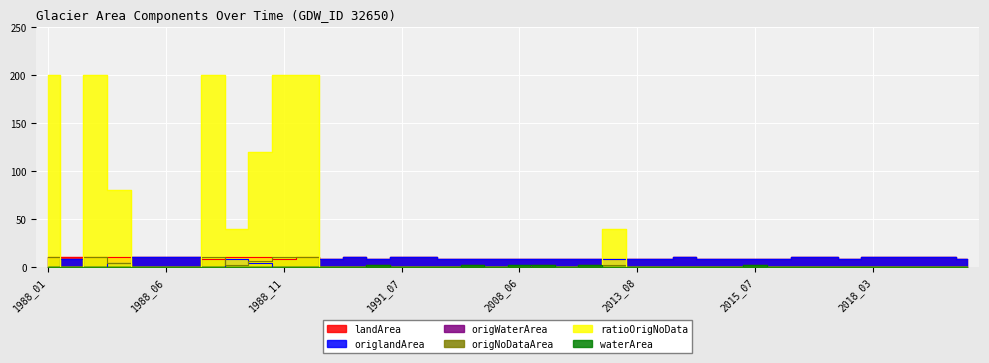

What is the sum of the origWaterArea values at 2010_10 and 1988_07?

2